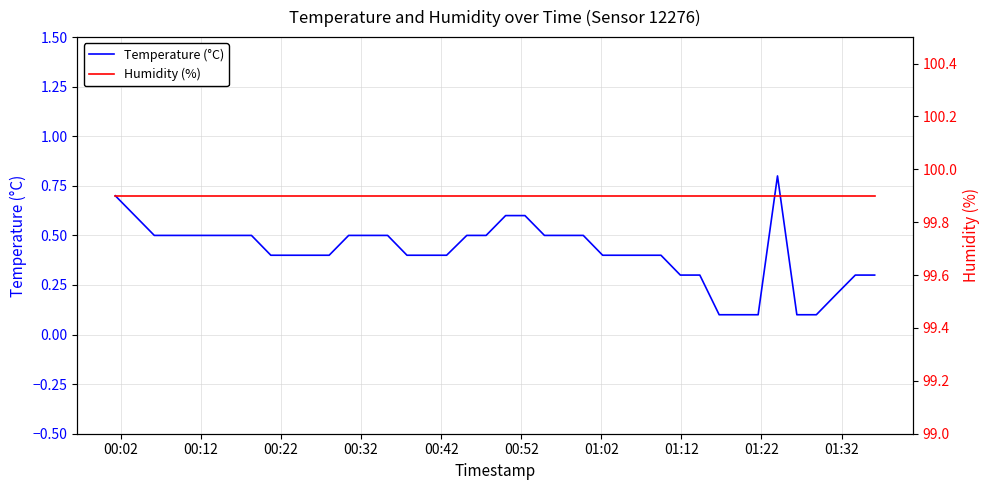

What is the smallest value displayed?

0.1